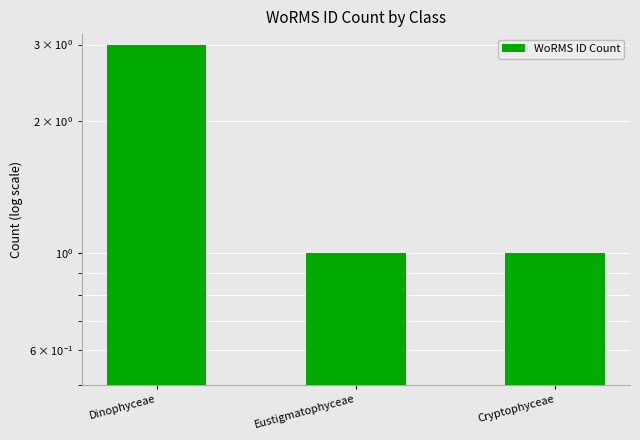

What is the maximum value shown in the chart?

3